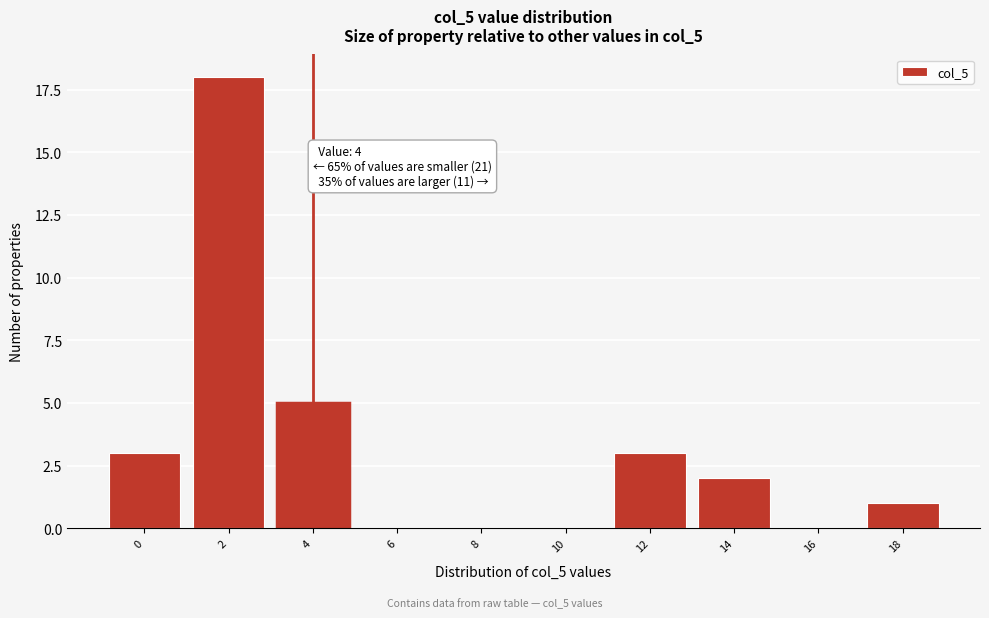

Reading left to right, list all the values displayed in this chart.

0=3	2=18	4=5	6=0	8=0	10=0	12=3	14=2	16=0	18=1